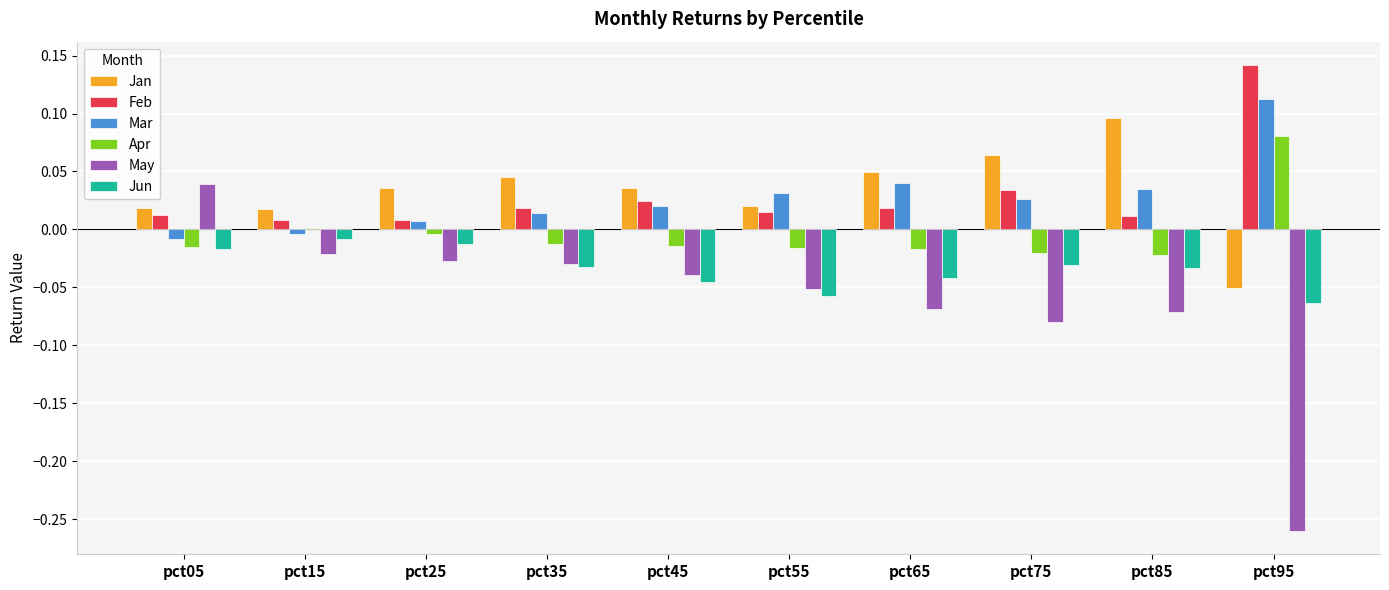

Is it true that Mar equals -0.0 at pct15?

True